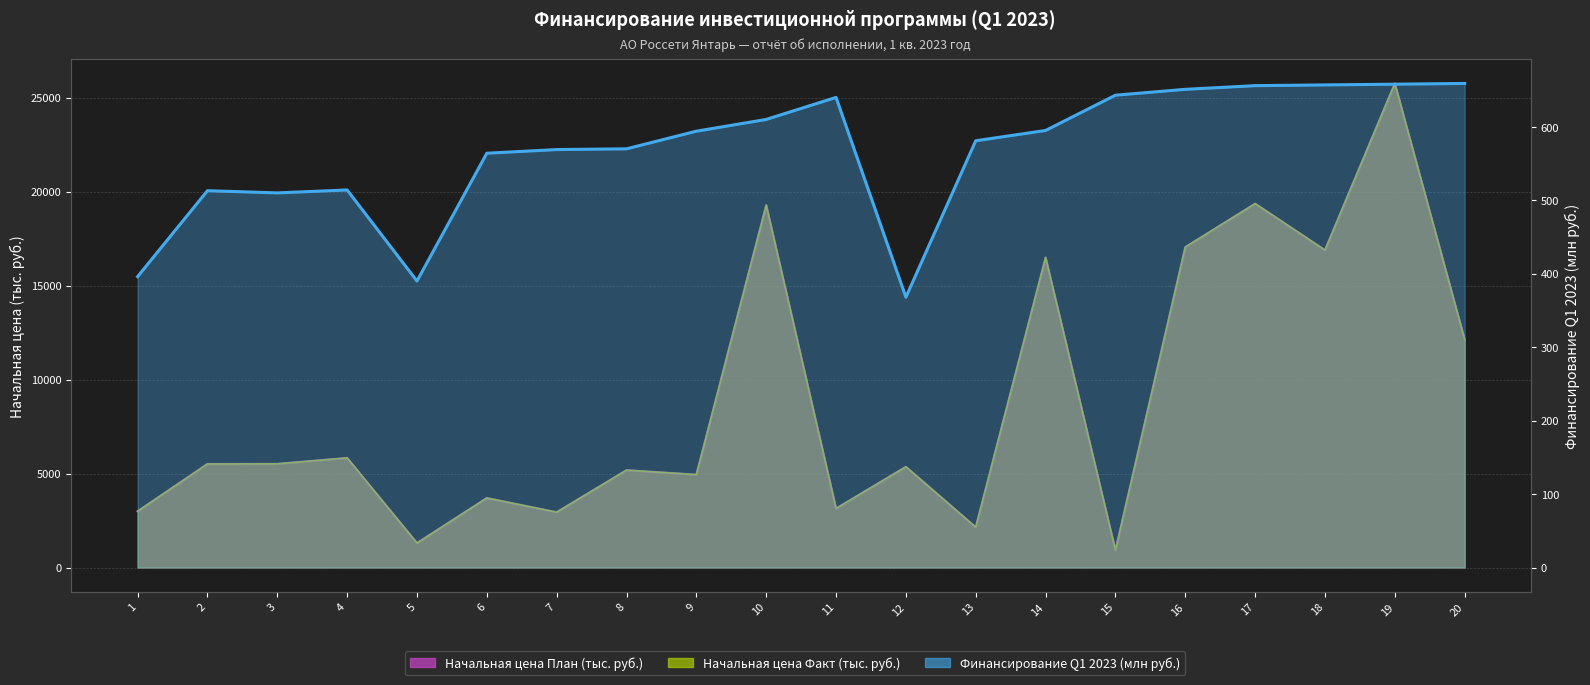

Where does the data first go above 594?

10